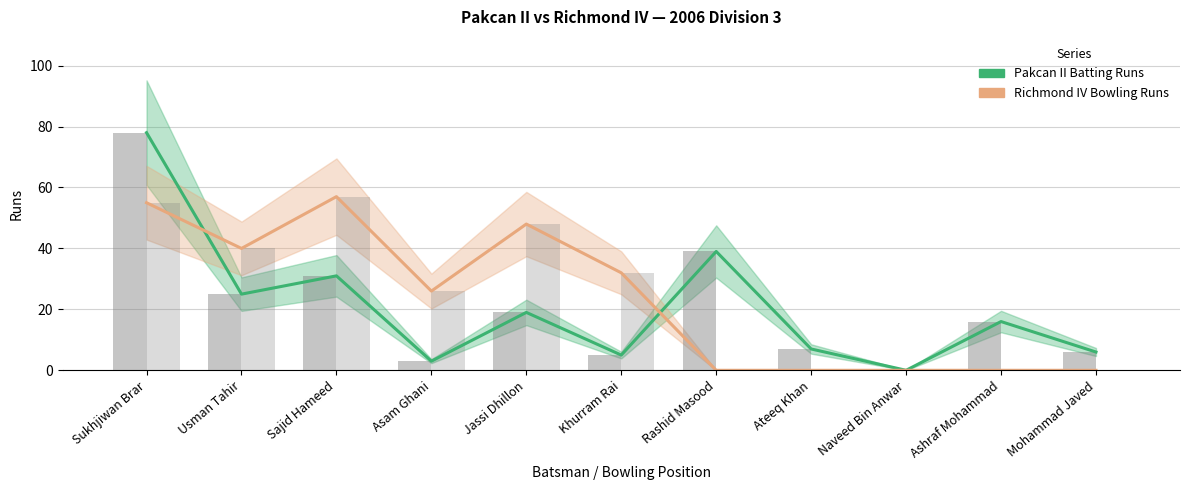

What is the value of the Richmond IV Bowling Runs bar at the 6th from the left?

32